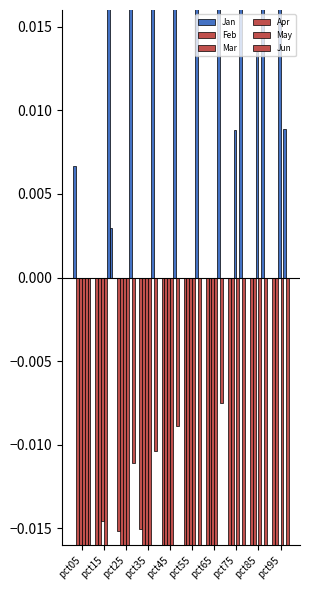

True or false: Apr has a value of -0.2 at pct95.

False